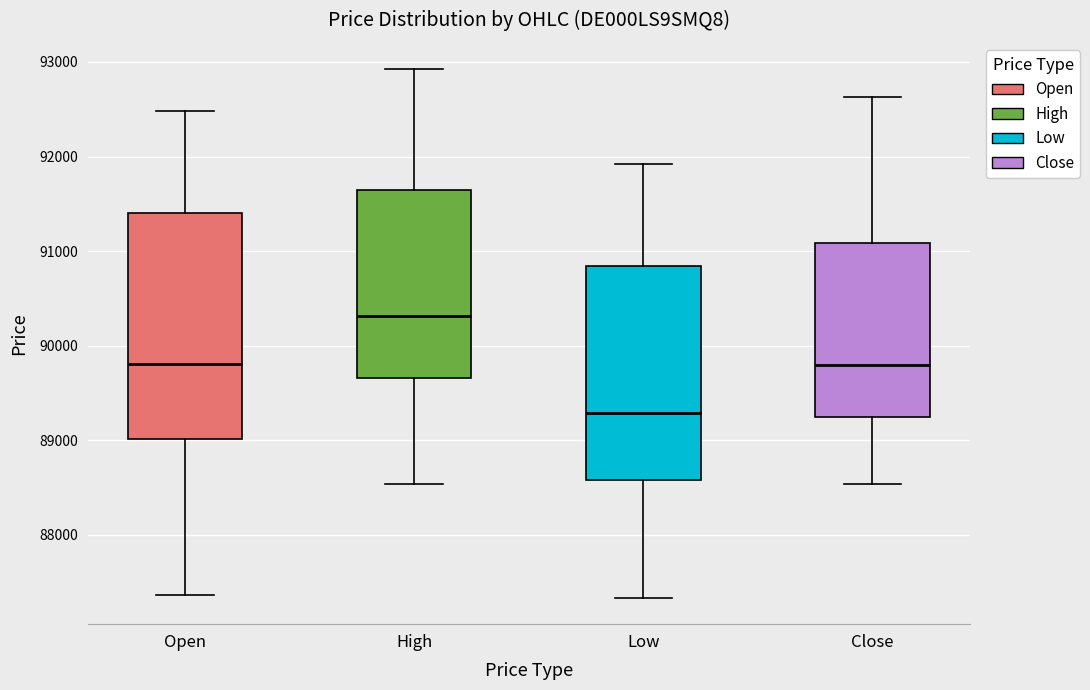

Reading left to right, read every box against the y-axis: the position of its median line, the range the box covers, and the ends of its whiskers. The values are not printed on the chart, so give them approximately, as read against the axis.

Open: median 89800, box 89000 to 91400, whiskers 87400 to 92500
High: median 90300, box 89700 to 91600, whiskers 88500 to 92900
Low: median 89300, box 88600 to 90800, whiskers 87300 to 91900
Close: median 89800, box 89200 to 91100, whiskers 88500 to 92600